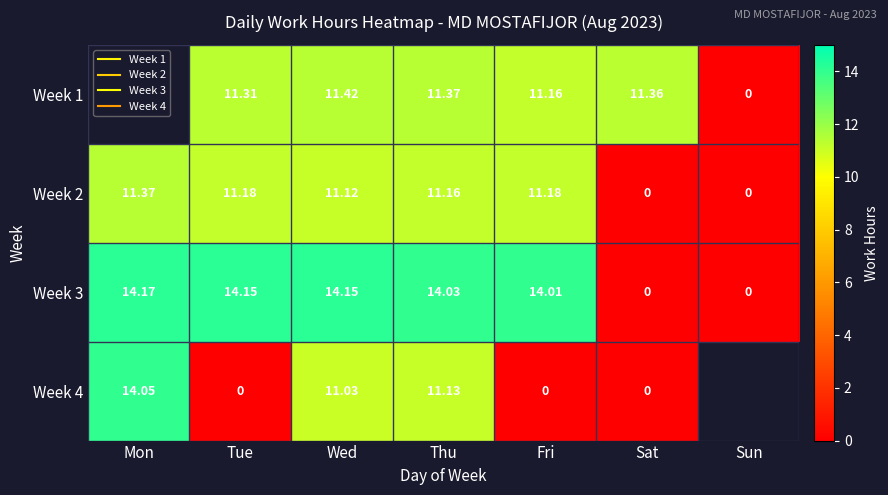

How many data points in Week 2 are above 11?

5